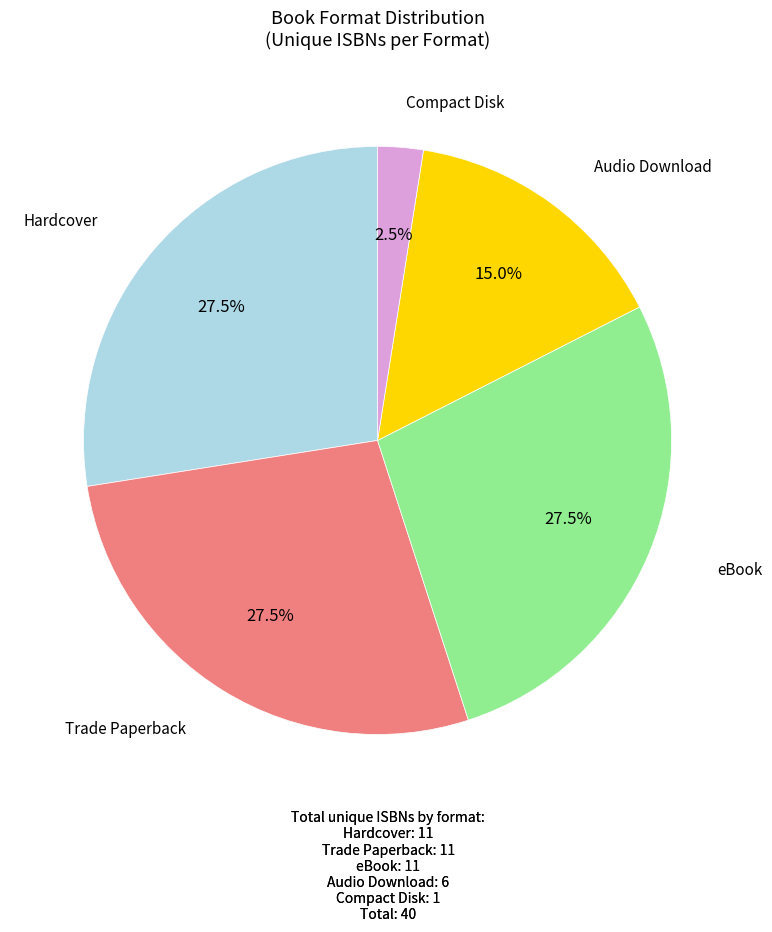

Is there a majority slice in this chart?

No